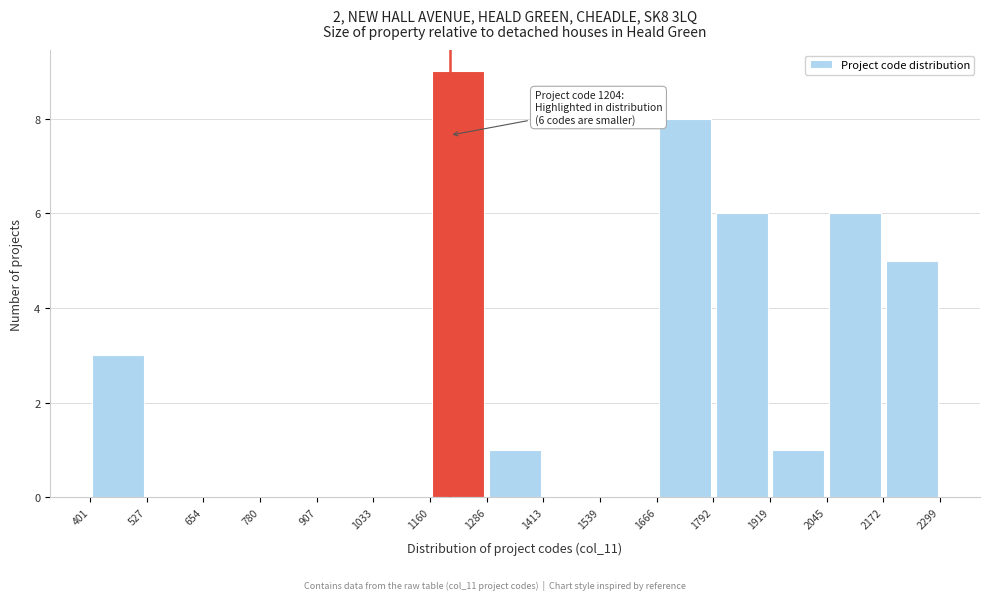

Over which range of the x-axis is the bar tallest?

1160 to 1286